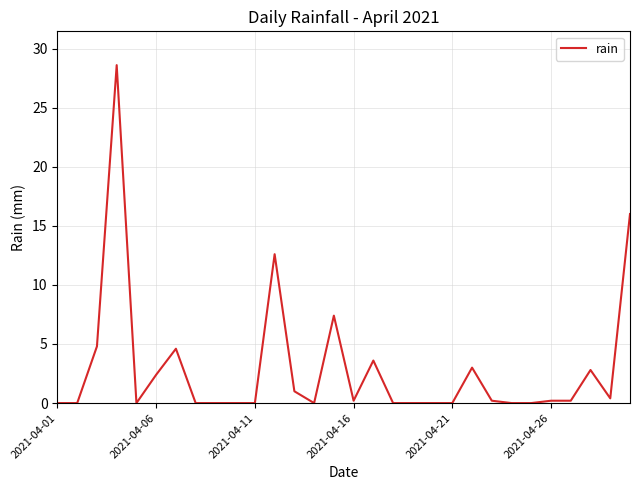

What is the greatest value displayed?

28.6